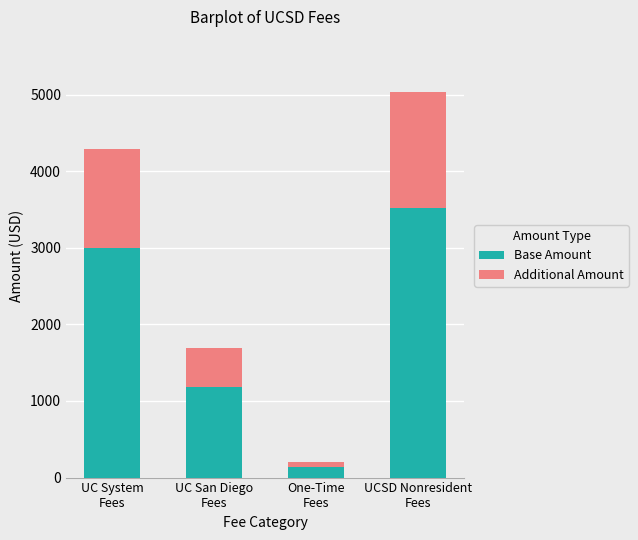

What is the lowest value of the Base Amount series?

140.0